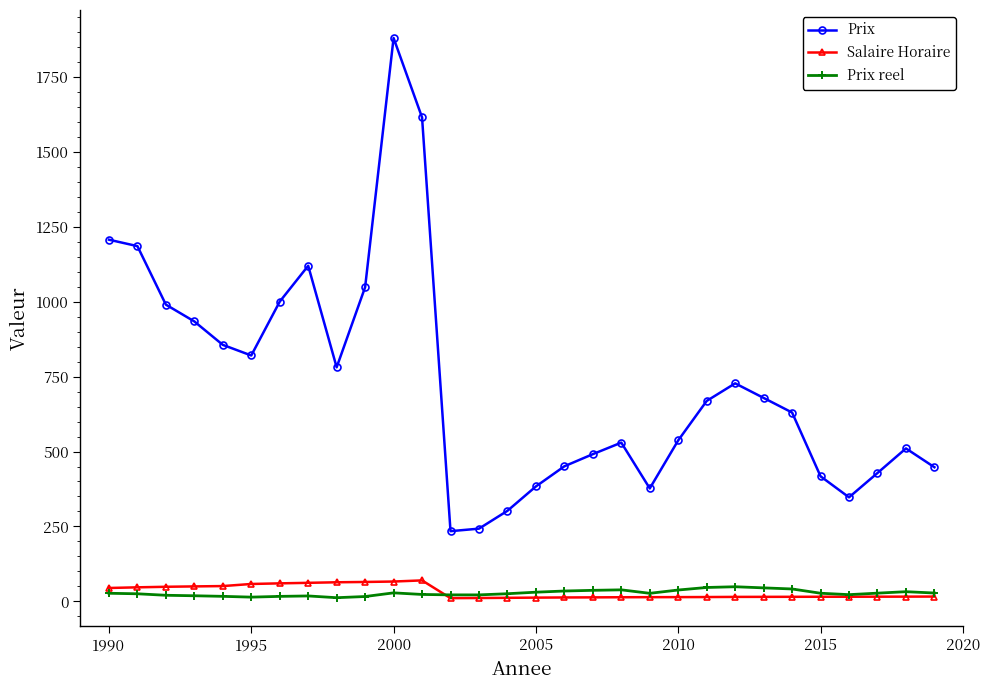

True or false: Salaire Horaire has more than 0 interior local peaks.

True